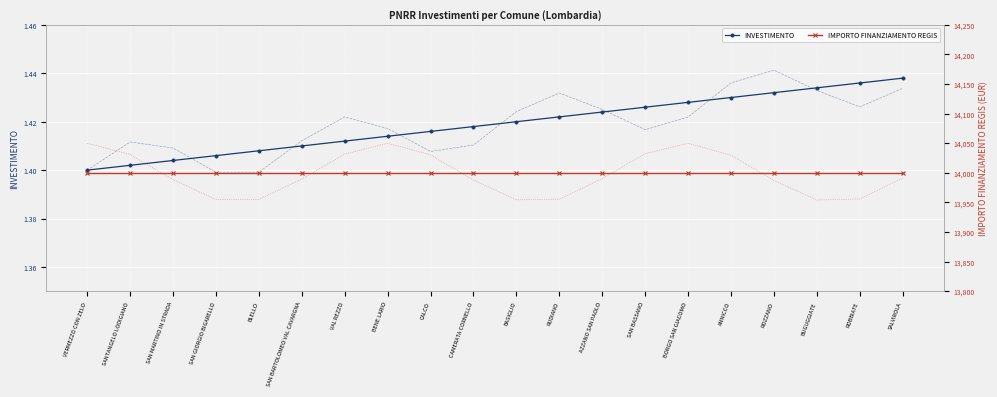

What value does the INVESTIMENTO series have at CAMERATA CORNELLO?

1.4